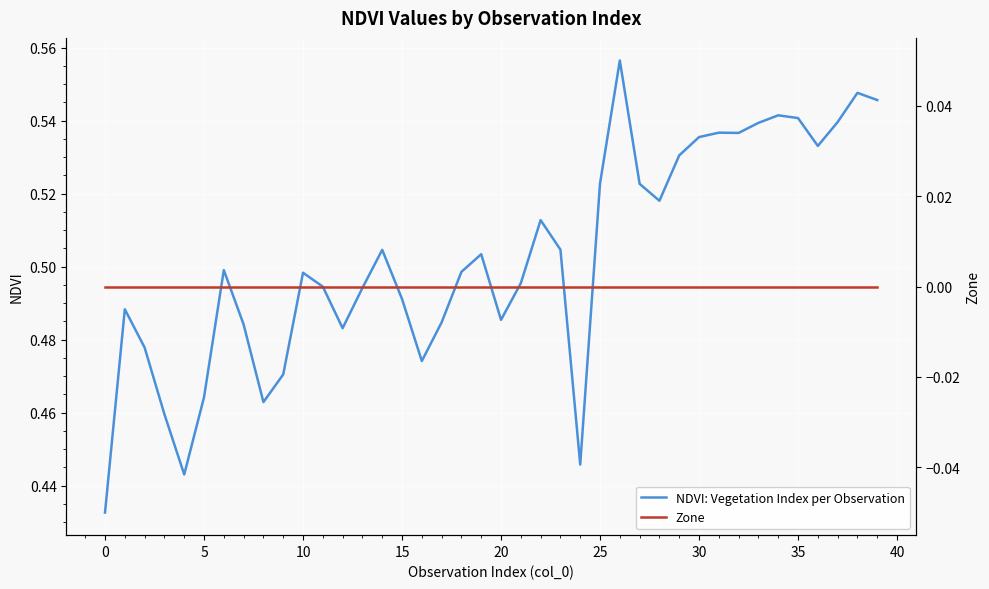

Count the number of categories in the chart.

40